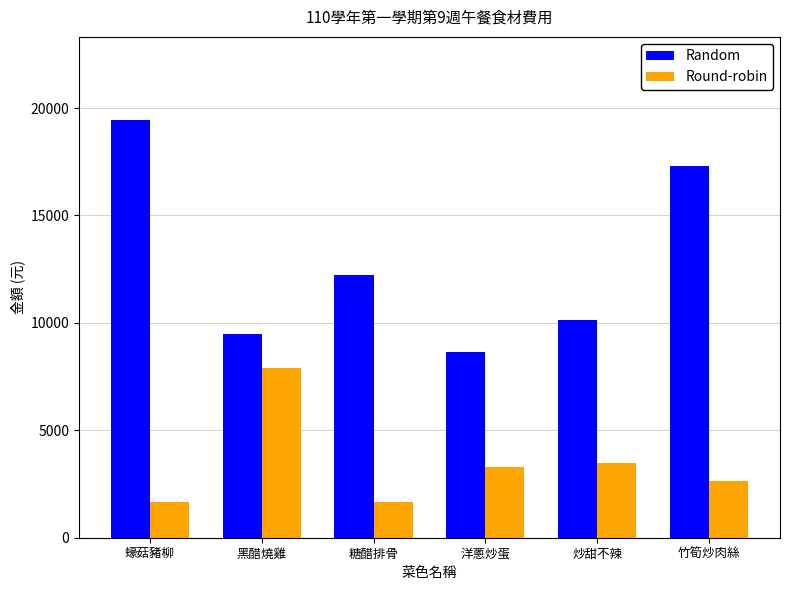

Reading left to right, extract all data points from this chart.

Random: 19425	9504	12250	8640	10125	17280
Round-robin: 1650	7920	1650	3300	3465	2625